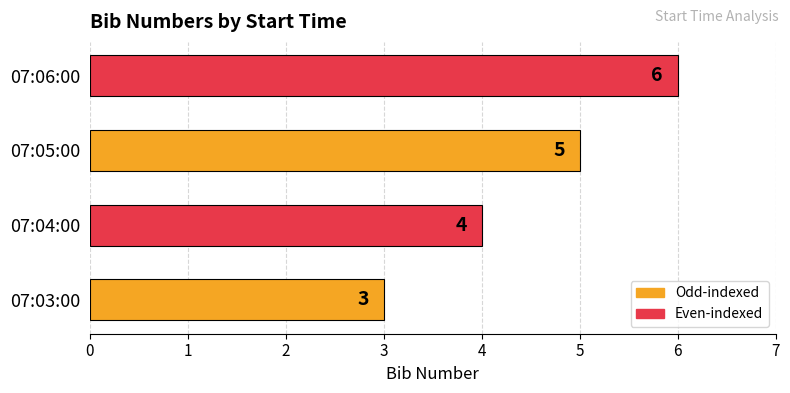

Does the chart contain any negative values?

No